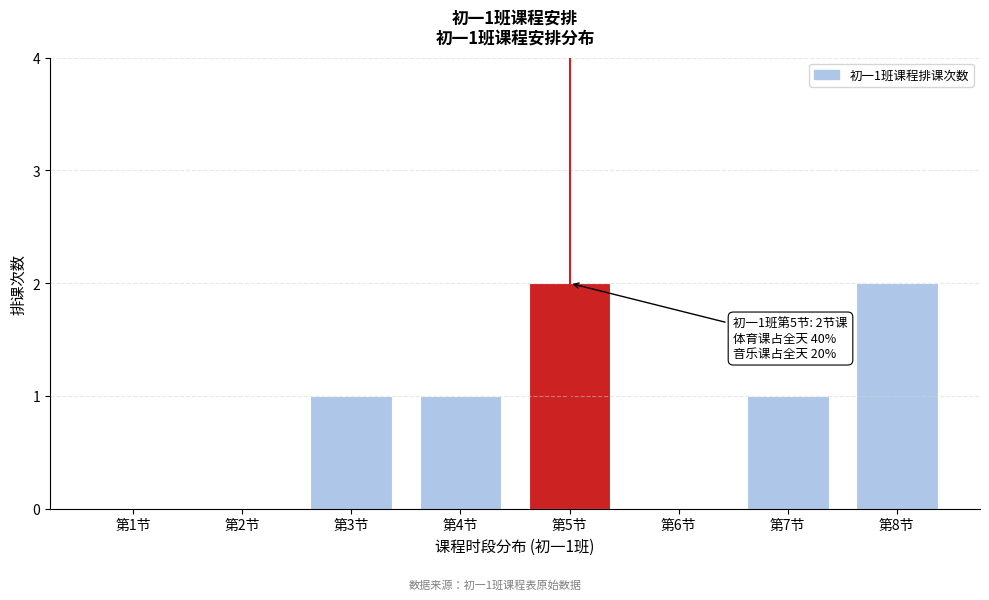

Reading left to right, what are all the values shown in this chart?

第1节=0	第2节=0	第3节=1	第4节=1	第5节=2	第6节=0	第7节=1	第8节=2